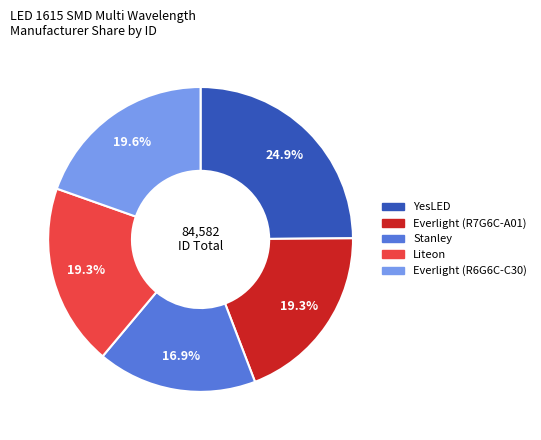

To the nearest percent, what is the average slice percentage?

20%